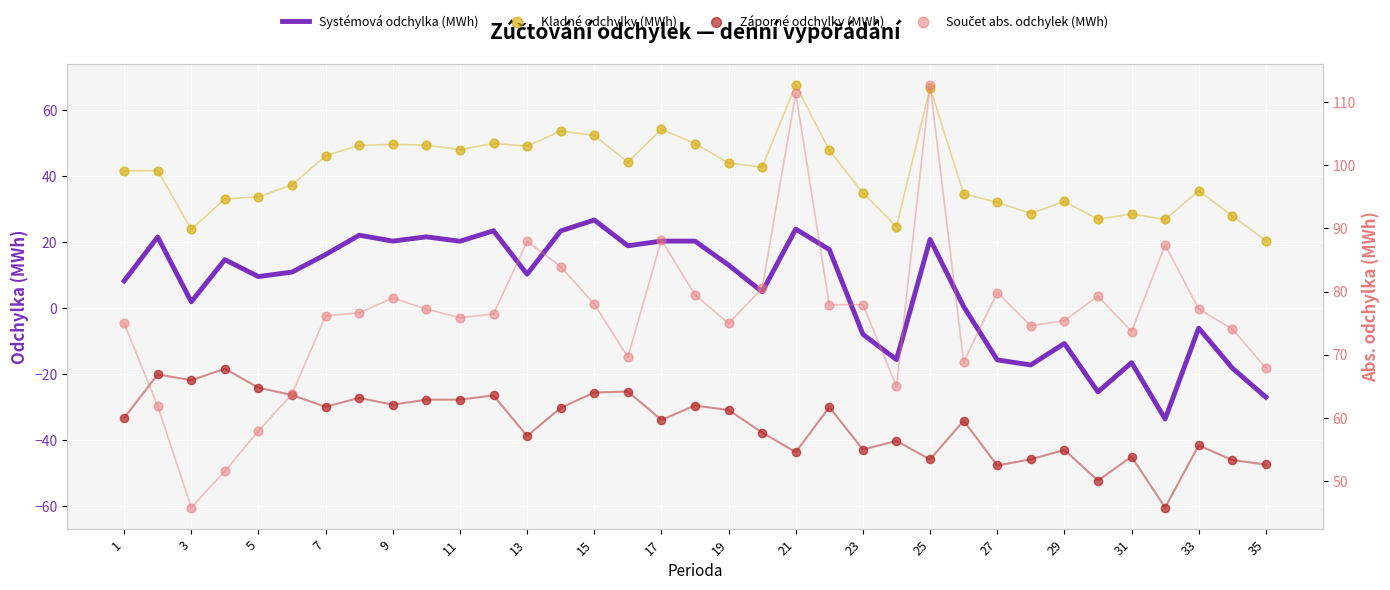

Which series has the widest spread of Y values?

Součet abs. odchylek (MWh)